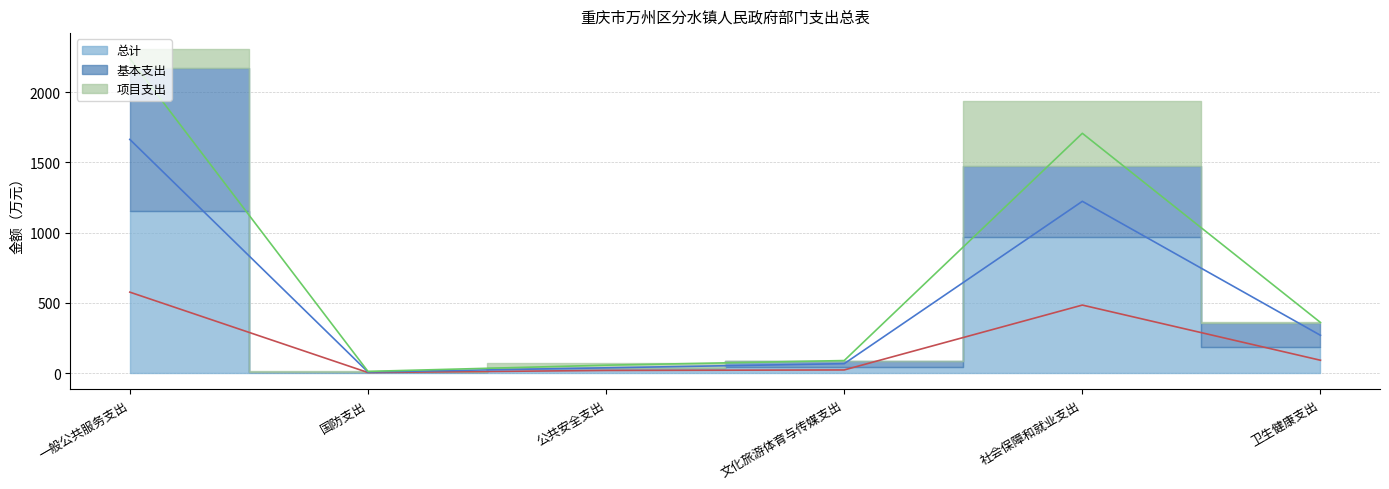

Reading right to left, list all the values displayed in this chart.

总计 (线): 91.3	483.9	22.3	18.7	4.0	576.0
基本支出 (线): 268.8	1222.4	66.9	37.4	8.0	1662.9
项目支出 (线): 360.1	1706.3	89.2	56.2	12.0	2238.9